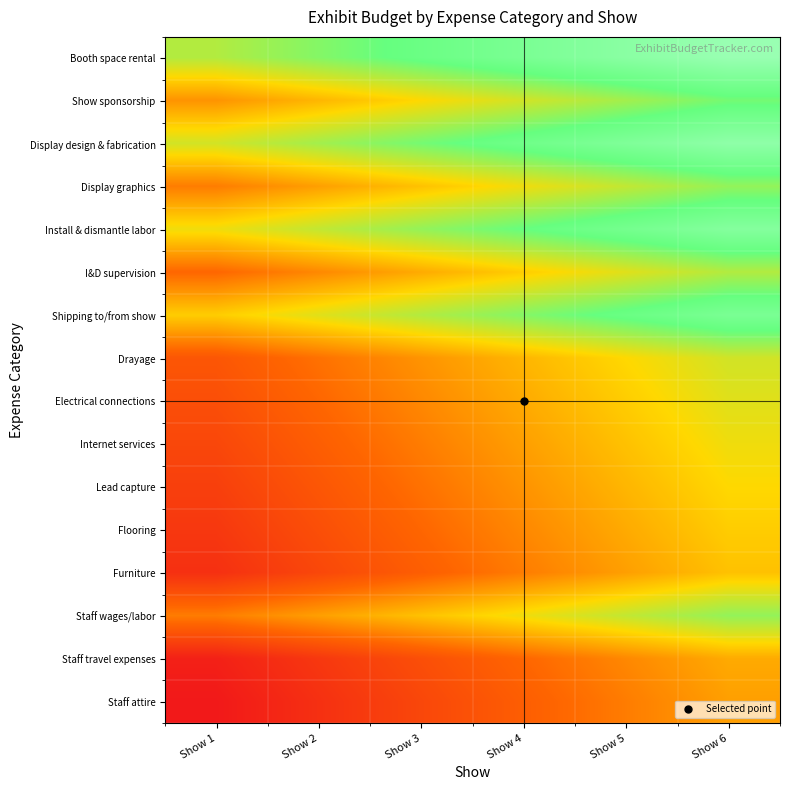

Reading right to left, what are all the values shown in this chart?

Booth space rental: Show 6=1.0	Show 5=0.9	Show 4=0.8	Show 3=0.8	Show 2=0.7	Show 1=0.6
Show sponsorship: Show 6=0.7	Show 5=0.6	Show 4=0.6	Show 3=0.5	Show 2=0.4	Show 1=0.3
Display design & fabrication: Show 6=0.9	Show 5=0.9	Show 4=0.8	Show 3=0.7	Show 2=0.6	Show 1=0.6
Display graphics: Show 6=0.7	Show 5=0.6	Show 4=0.5	Show 3=0.4	Show 2=0.4	Show 1=0.3
Install & dismantle labor: Show 6=0.9	Show 5=0.8	Show 4=0.7	Show 3=0.7	Show 2=0.6	Show 1=0.5
I&D supervision: Show 6=0.6	Show 5=0.5	Show 4=0.5	Show 3=0.4	Show 2=0.3	Show 1=0.2
Shipping to/from show: Show 6=0.8	Show 5=0.8	Show 4=0.7	Show 3=0.6	Show 2=0.5	Show 1=0.5
Drayage: Show 6=0.6	Show 5=0.5	Show 4=0.4	Show 3=0.3	Show 2=0.3	Show 1=0.2
Electrical connections: Show 6=0.5	Show 5=0.5	Show 4=0.4	Show 3=0.3	Show 2=0.2	Show 1=0.2
Internet services: Show 6=0.5	Show 5=0.4	Show 4=0.4	Show 3=0.3	Show 2=0.2	Show 1=0.1
Lead capture: Show 6=0.5	Show 5=0.4	Show 4=0.3	Show 3=0.3	Show 2=0.2	Show 1=0.1
Flooring: Show 6=0.5	Show 5=0.4	Show 4=0.3	Show 3=0.2	Show 2=0.2	Show 1=0.1
Furniture: Show 6=0.4	Show 5=0.4	Show 4=0.3	Show 3=0.2	Show 2=0.1	Show 1=0.1
Staff wages/labor: Show 6=0.7	Show 5=0.6	Show 4=0.5	Show 3=0.4	Show 2=0.4	Show 1=0.3
Staff travel expenses: Show 6=0.4	Show 5=0.3	Show 4=0.2	Show 3=0.2	Show 2=0.1	Show 1=0.0
Staff attire: Show 6=0.4	Show 5=0.3	Show 4=0.2	Show 3=0.1	Show 2=0.1	Show 1=0.0